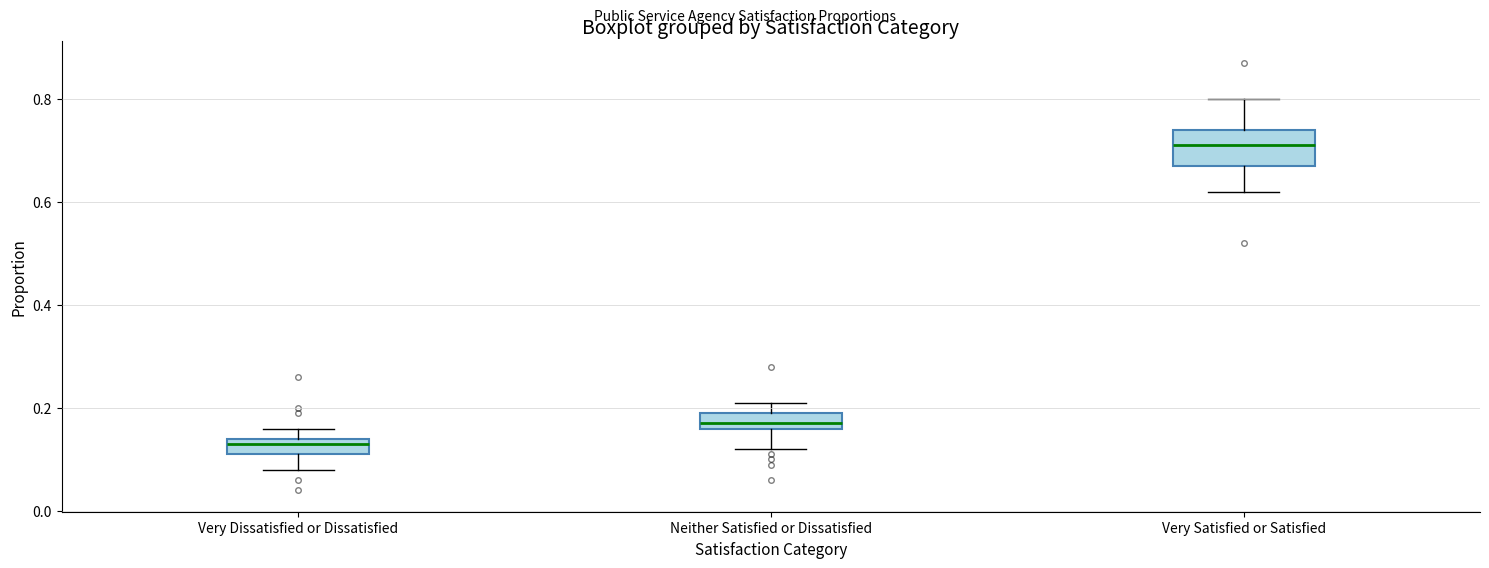

Reading left to right, read every box against the y-axis: the position of its median line, the range the box covers, and the ends of its whiskers. The values are not printed on the chart, so give them approximately, as read against the axis.

Very Dissatisfied or Dissatisfied: median 0.14 (just below the box's upper edge), box 0.12 to 0.14, whiskers 0.08 to 0.16
Neither Satisfied or Dissatisfied: median 0.18, box 0.16 to 0.20, whiskers 0.12 to 0.22
Very Satisfied or Satisfied: median 0.72, box 0.68 to 0.74, whiskers 0.62 to 0.80